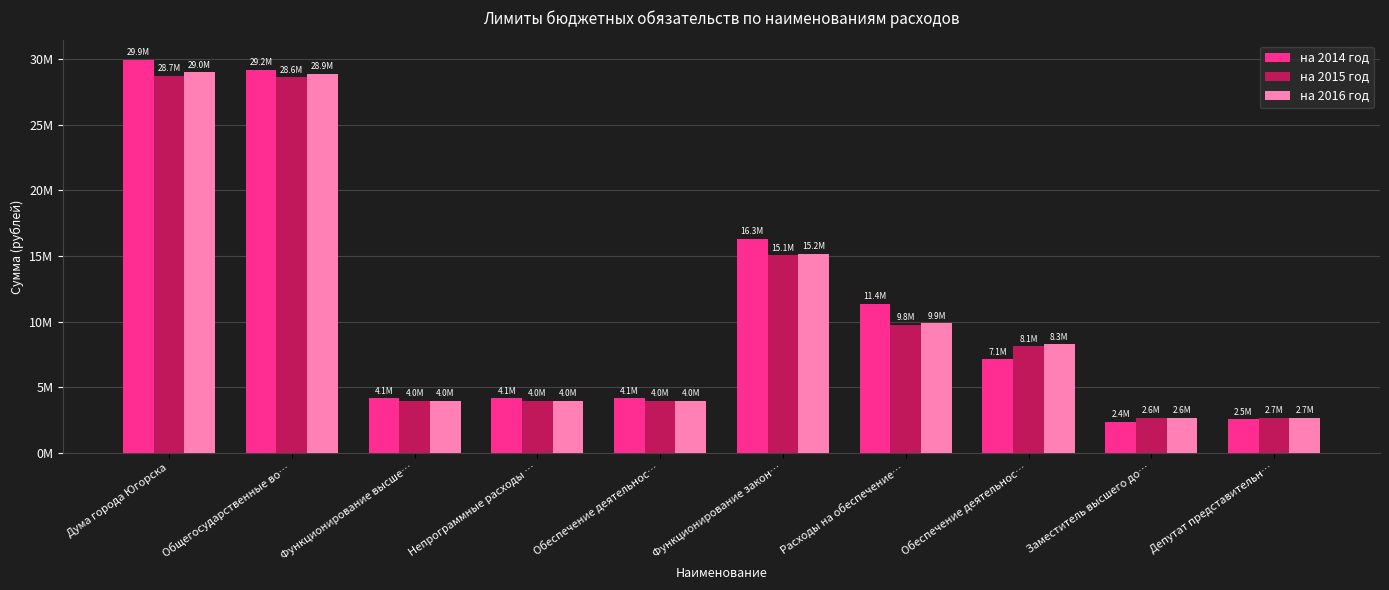

What is the label of the 10th bar from the right?

Дума города Югорска